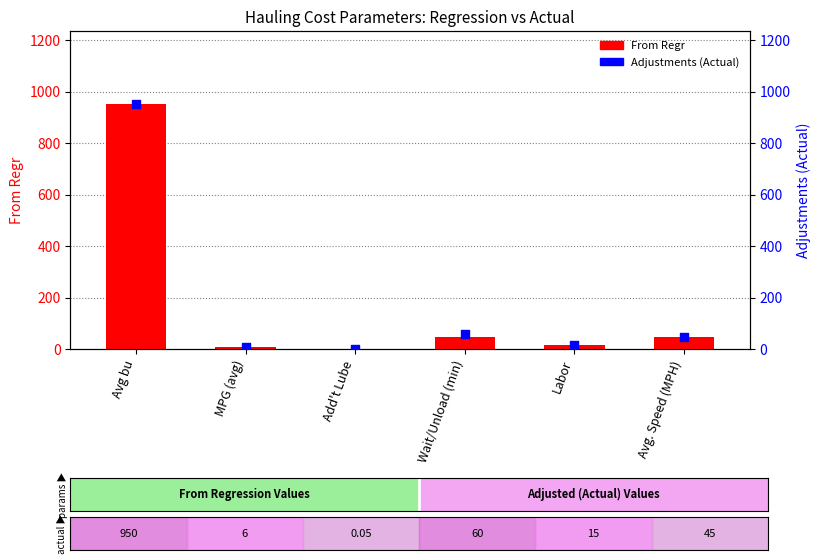

Which series has the largest total across all categories?

Adjustments (Actual)